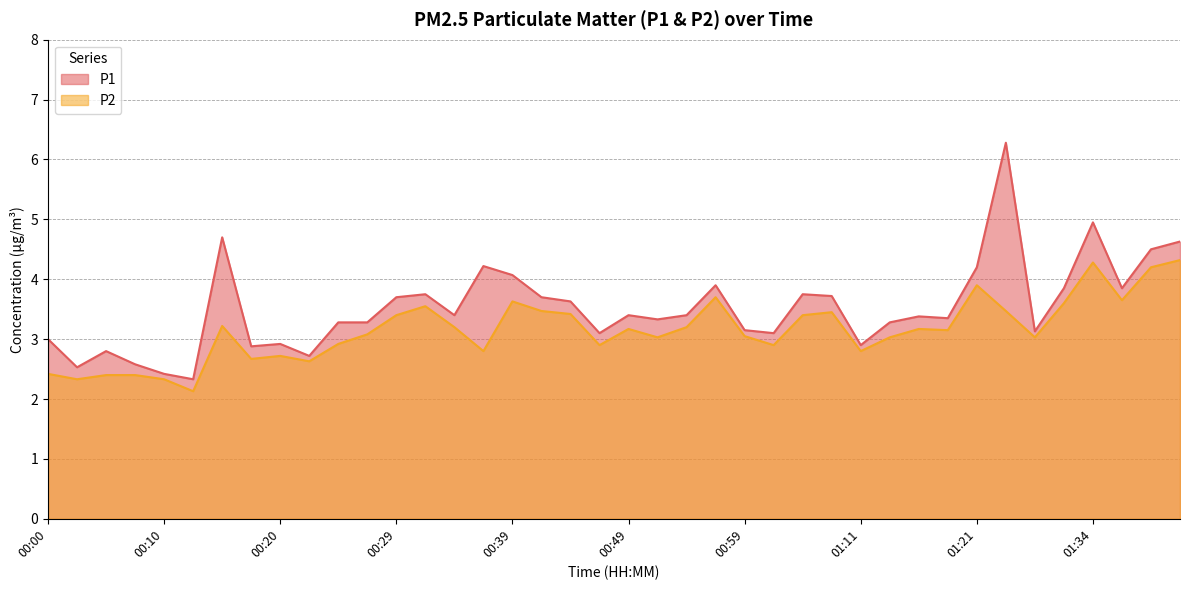

The P1 series shows 3.9 at 00:56. True or false?

True